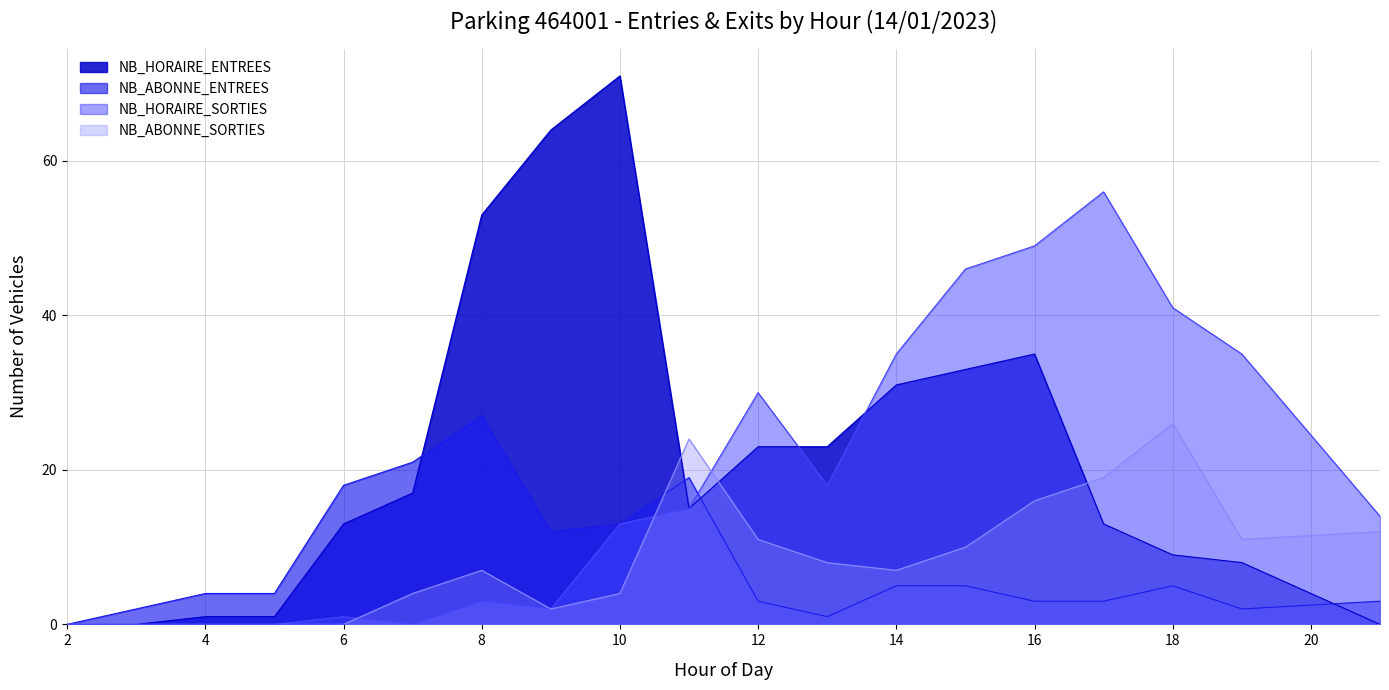

How many positive values does the NB_ABONNE_SORTIES series have?

14